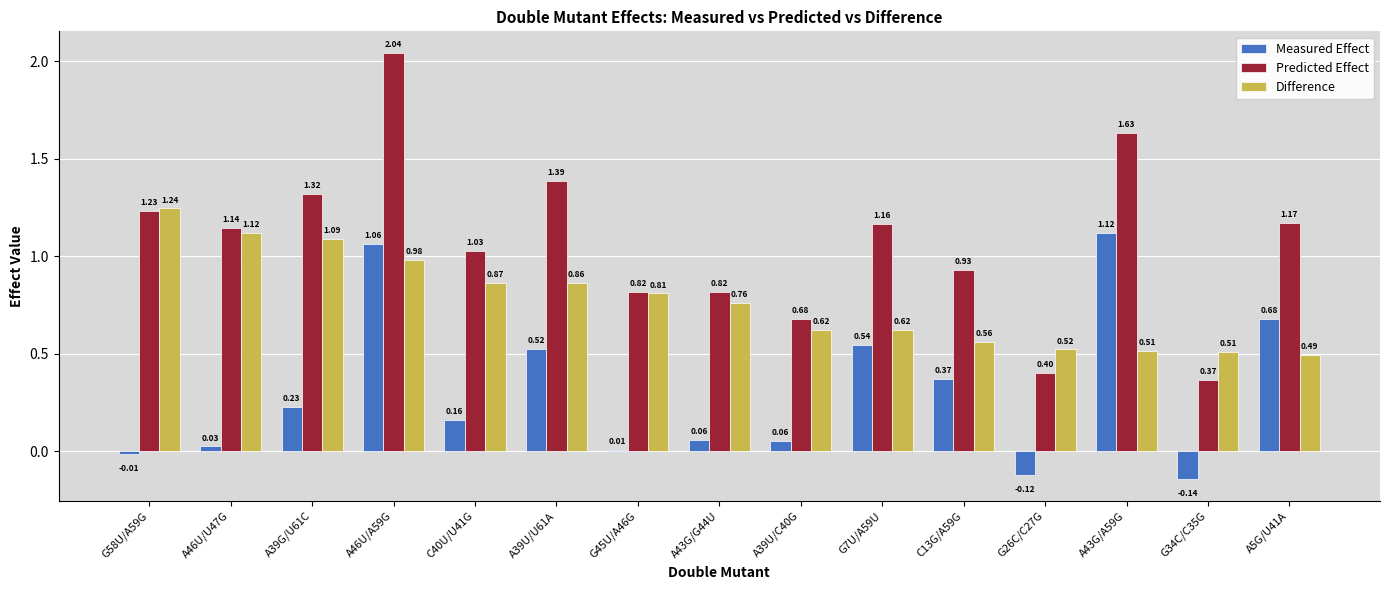

Between A46U/U47G and G45U/A46G, which series saw the biggest shift?

Predicted Effect